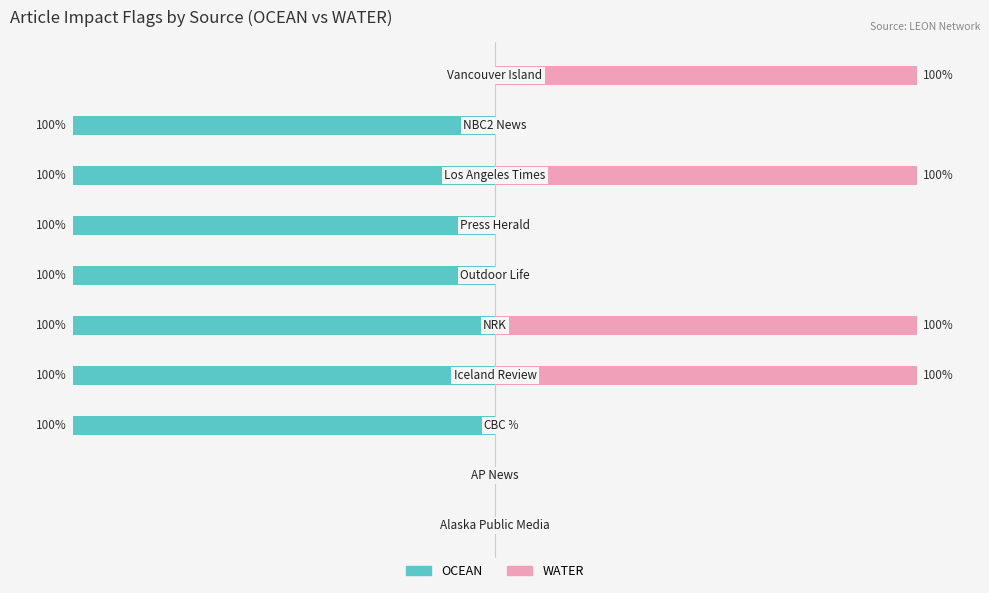

List the series in order of their peak value, highest first.

WATER, OCEAN